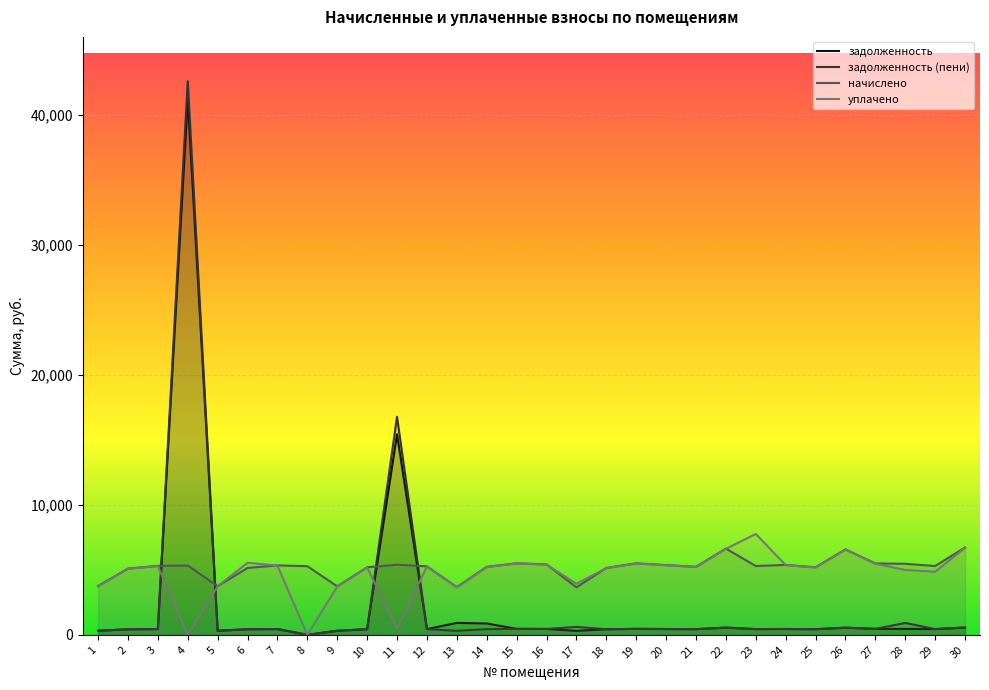

Where does the задолженность series first go above 445?

4